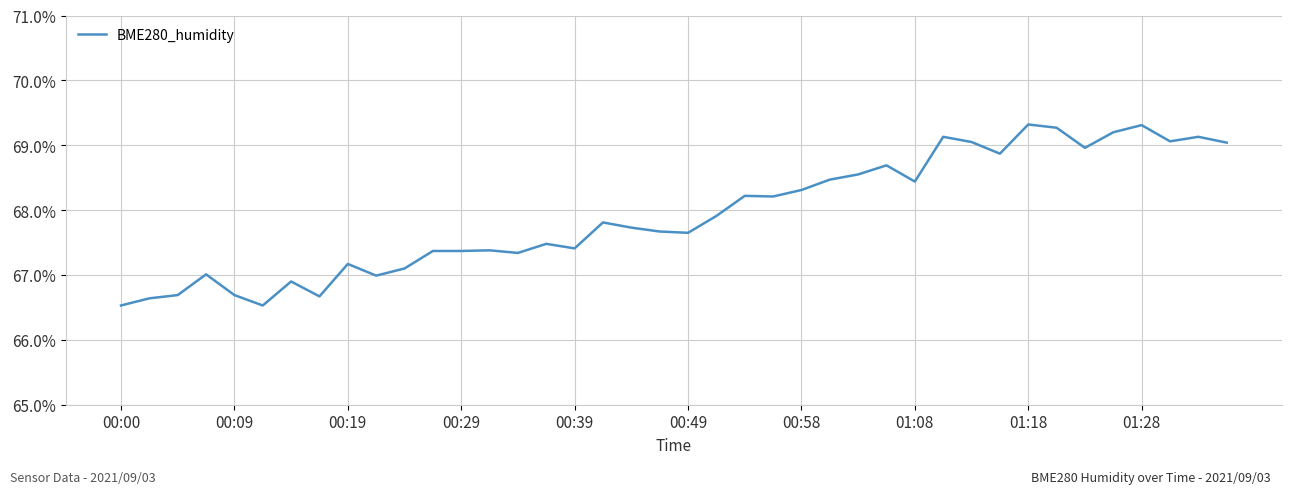

What is the smallest value displayed?

66.5